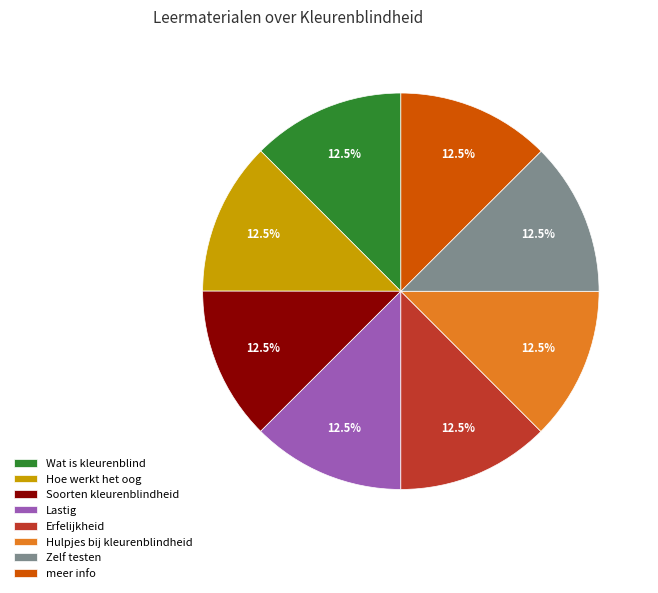

What portion of the pie excludes Lastig?

87.5%